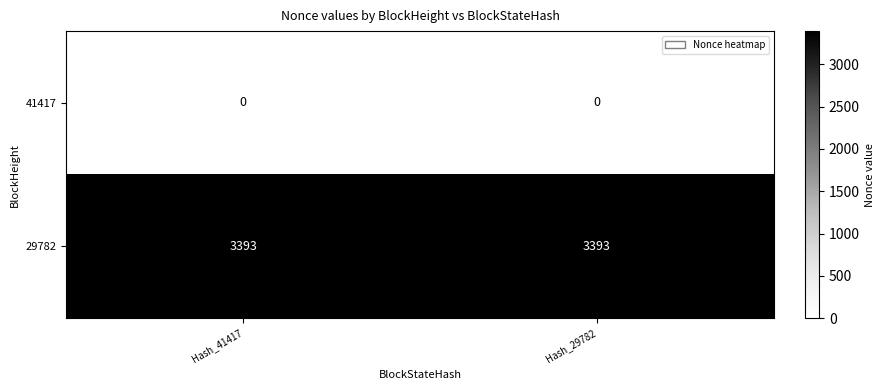

Rank the series by their average value, from highest to lowest.

29782, 41417